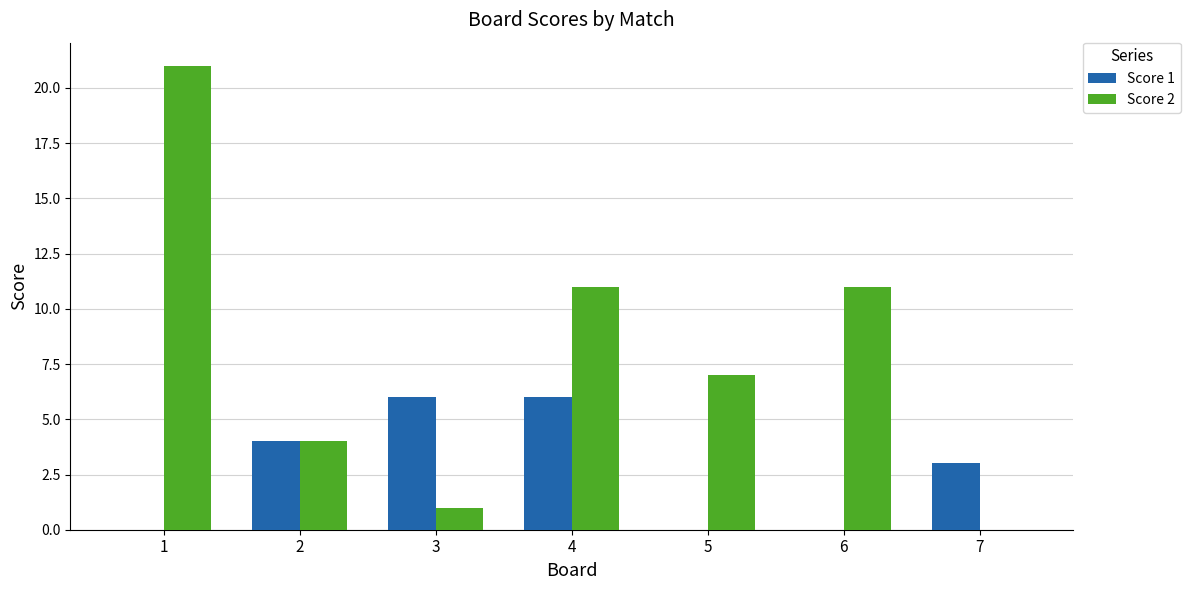

Reading right to left, transcribe all the data shown in this chart.

Score 1: 7=3	6=0	5=0	4=6	3=6	2=4	1=0
Score 2: 7=0	6=11	5=7	4=11	3=1	2=4	1=21